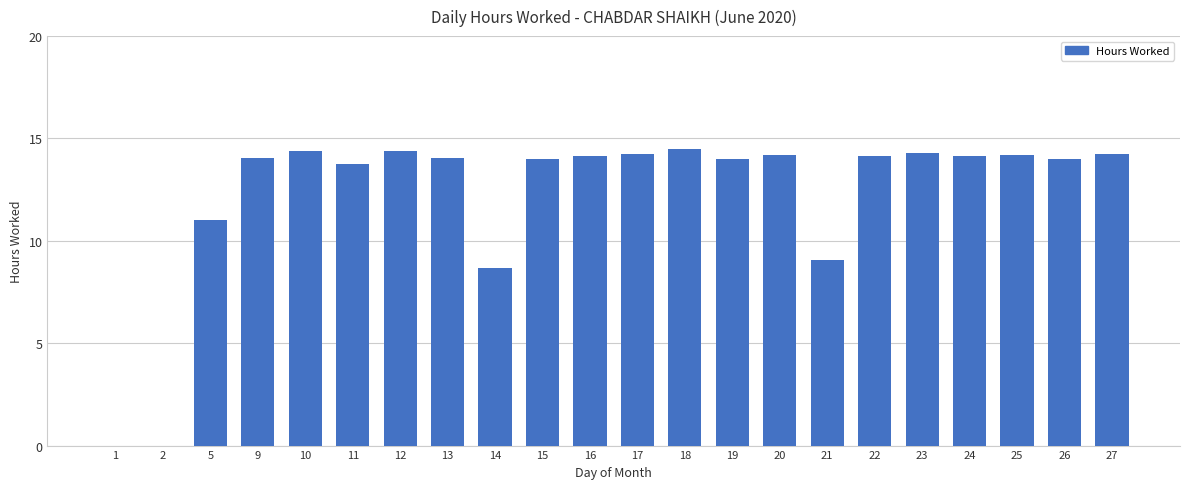

What is the average value?

12.2